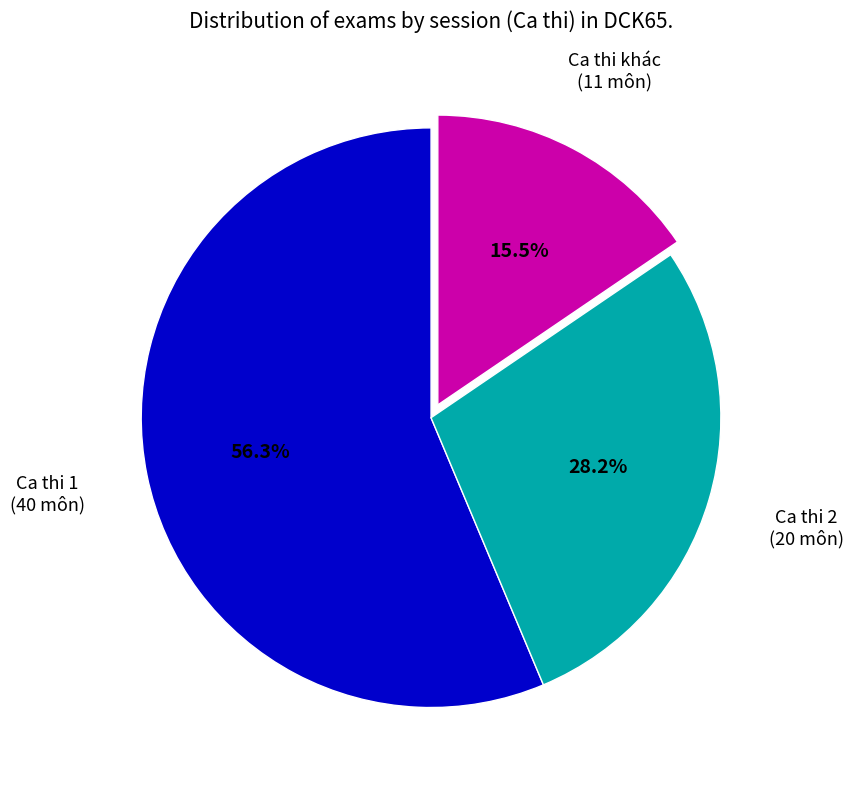

Does any single category account for the majority?

Yes